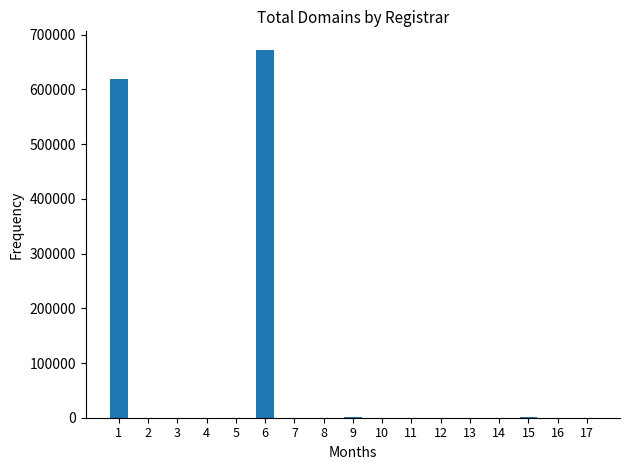

What is the sum of all values?

1294218